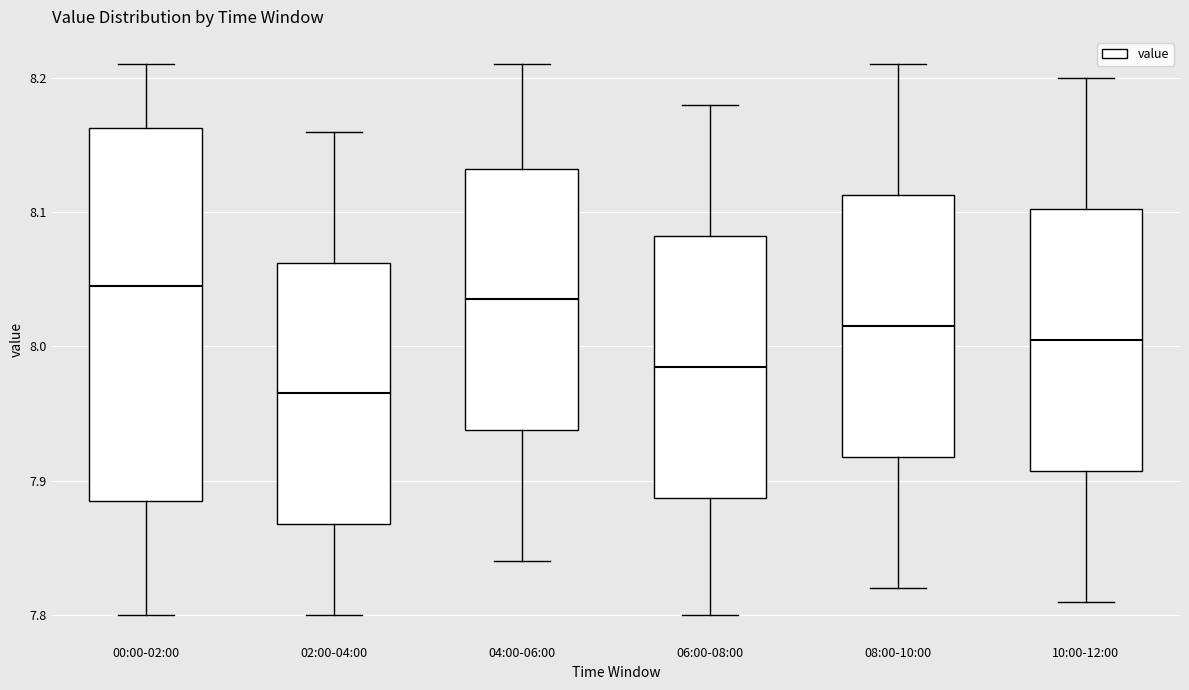

Reading left to right, read every box against the y-axis: the position of its median line, the range the box covers, and the ends of its whiskers. The values are not printed on the chart, so give them approximately, as read against the axis.

00:00-02:00: median 8.05, box 7.89 to 8.16, whiskers 7.80 to 8.21
02:00-04:00: median 7.97, box 7.87 to 8.06, whiskers 7.80 to 8.16
04:00-06:00: median 8.04, box 7.94 to 8.13, whiskers 7.84 to 8.21
06:00-08:00: median 7.99, box 7.89 to 8.08, whiskers 7.80 to 8.18
08:00-10:00: median 8.02, box 7.92 to 8.11, whiskers 7.82 to 8.21
10:00-12:00: median 8.01, box 7.91 to 8.10, whiskers 7.81 to 8.20